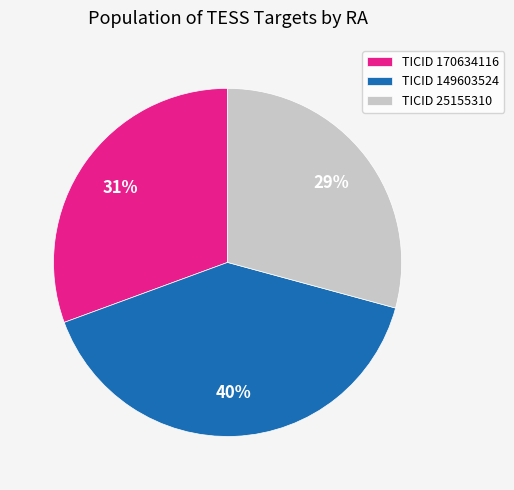

Is there a majority slice in this chart?

No